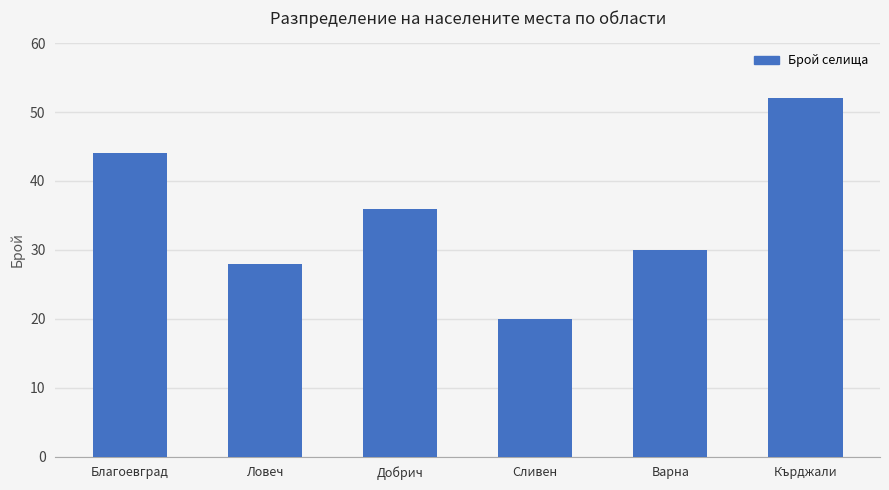

Reading left to right, what are all the values shown in this chart?

Благоевград=44	Ловеч=28	Добрич=36	Сливен=20	Варна=30	Кърджали=52